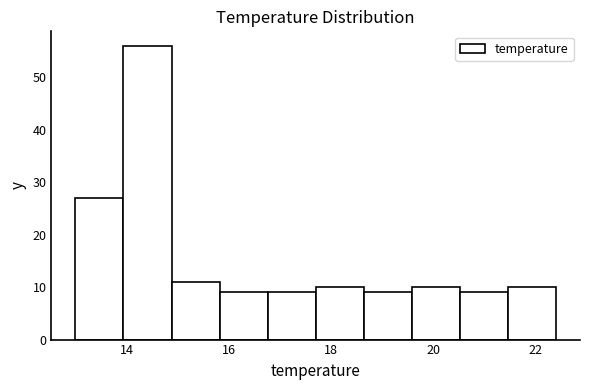

How tall is the bar that spans 13.94 to 14.88 on the x-axis? Neither the bar edges nor the heights are printed on the chart, so give them approximately, as read against the axes.

56